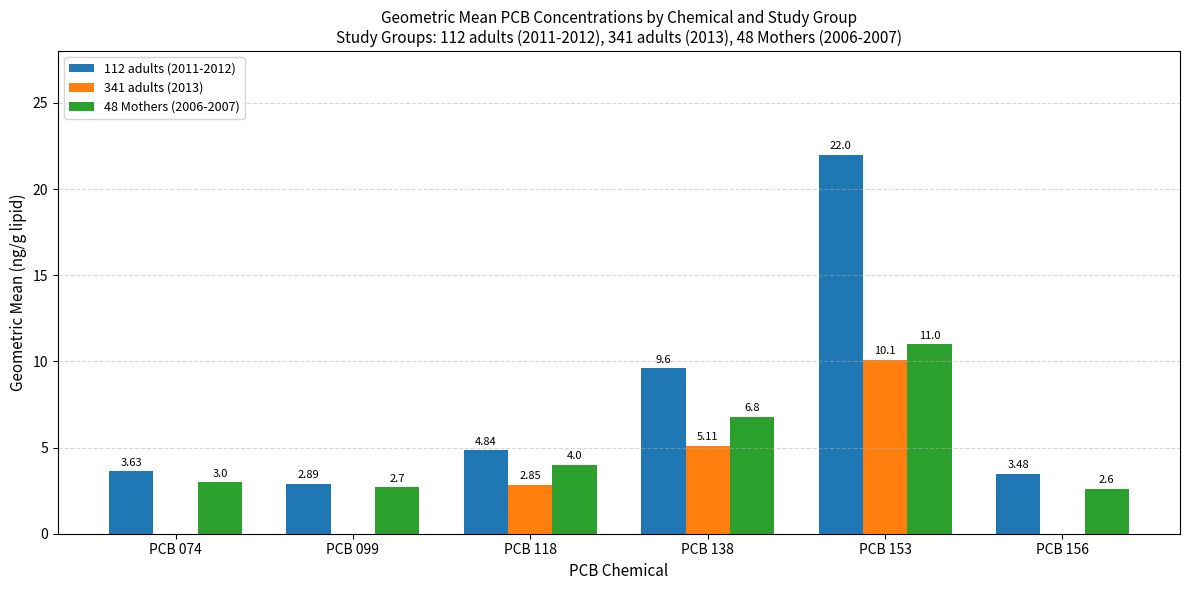

What is the sum of all 112 adults (2011-2012) values?

46.4